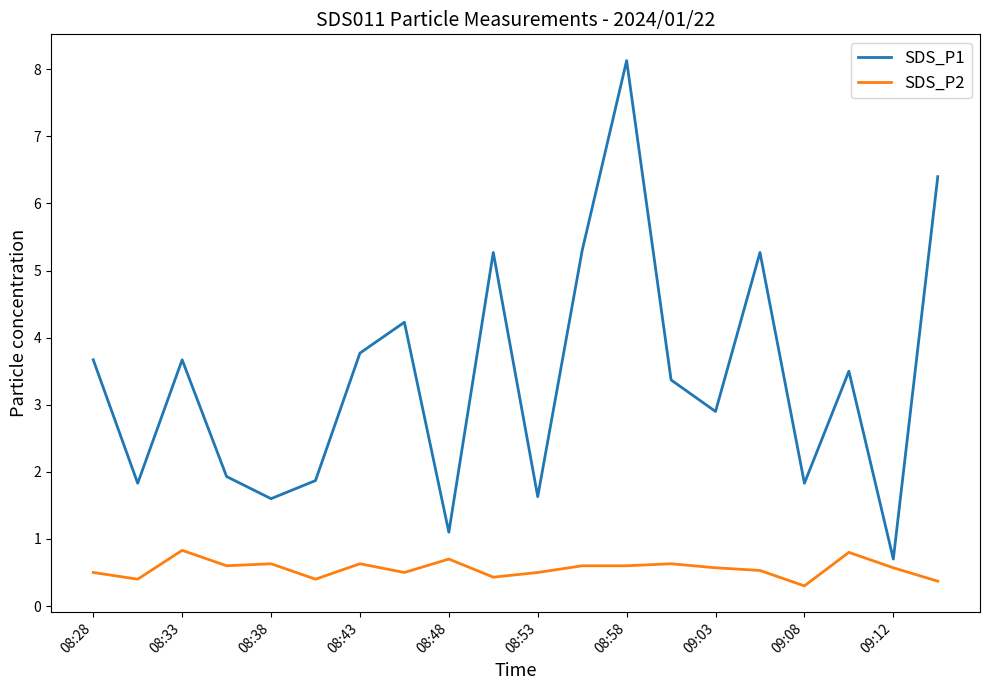

Rank the series by their maximum value, from lowest to highest.

SDS_P2, SDS_P1